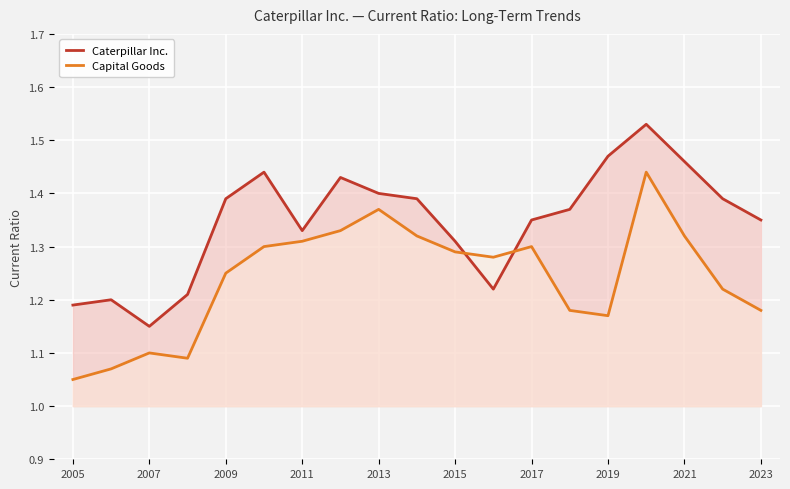

Reading right to left, what are all the values shown in this chart?

Caterpillar Inc.: 1.4	1.4	1.5	1.5	1.5	1.4	1.4	1.2	1.3	1.4	1.4	1.4	1.3	1.4	1.4	1.2	1.1	1.2	1.2
Capital Goods: 1.2	1.2	1.3	1.4	1.2	1.2	1.3	1.3	1.3	1.3	1.4	1.3	1.3	1.3	1.2	1.1	1.1	1.1	1.1